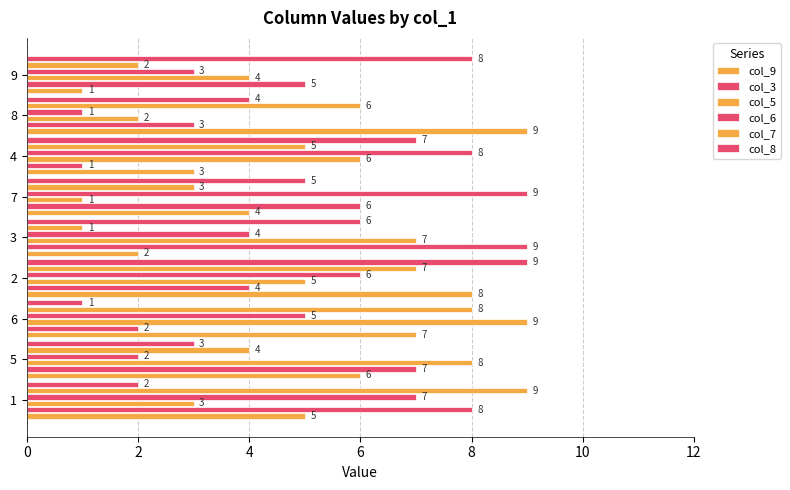

How many series are shown in this chart?

6